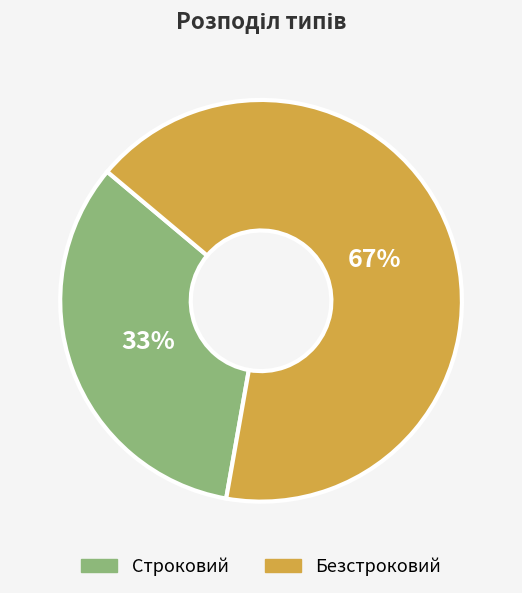

Between Безстроковий and Строковий, which is larger?

Безстроковий